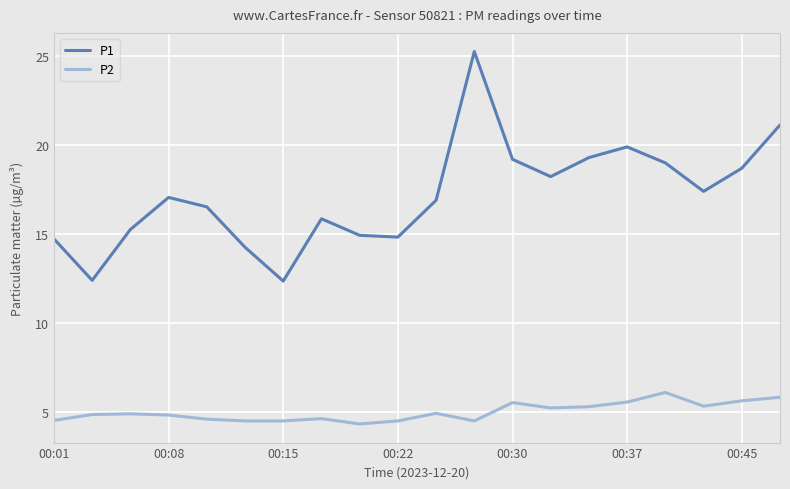

Which series has the largest total across all categories?

P1